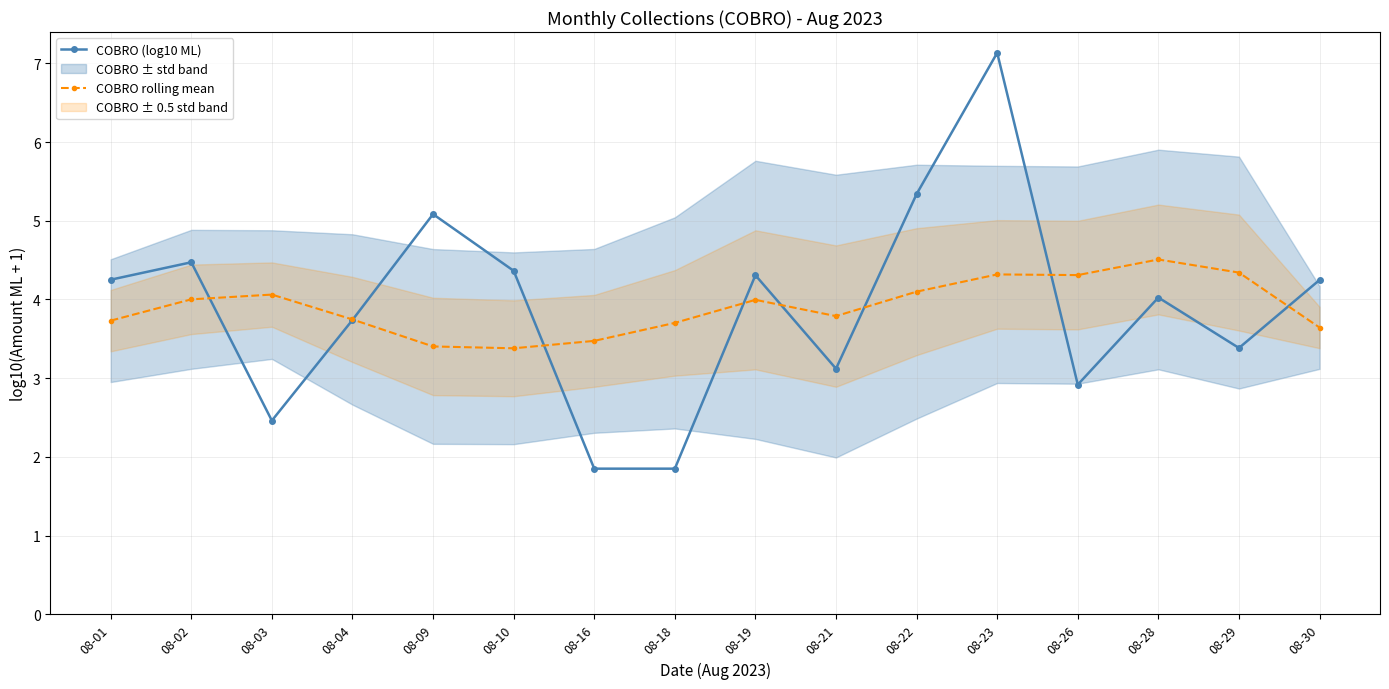

True or false: COBRO (log10 ML) and COBRO rolling mean cross at least once.

True